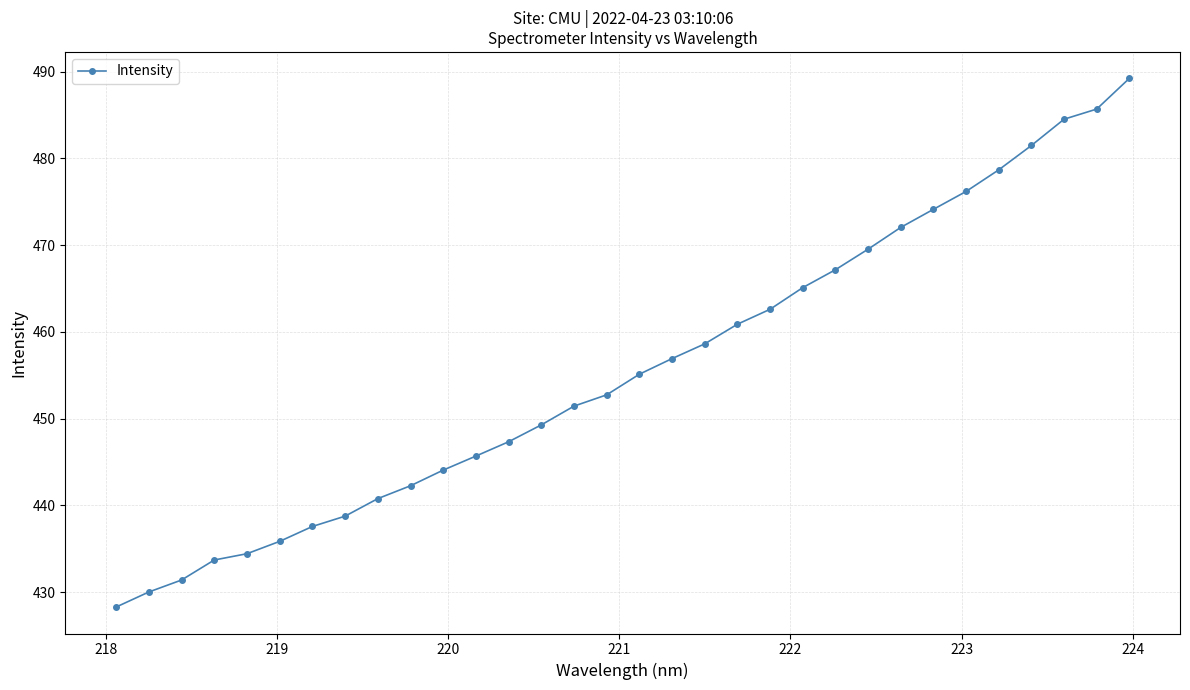

Does the chart display data point markers on the line(s)?

Yes